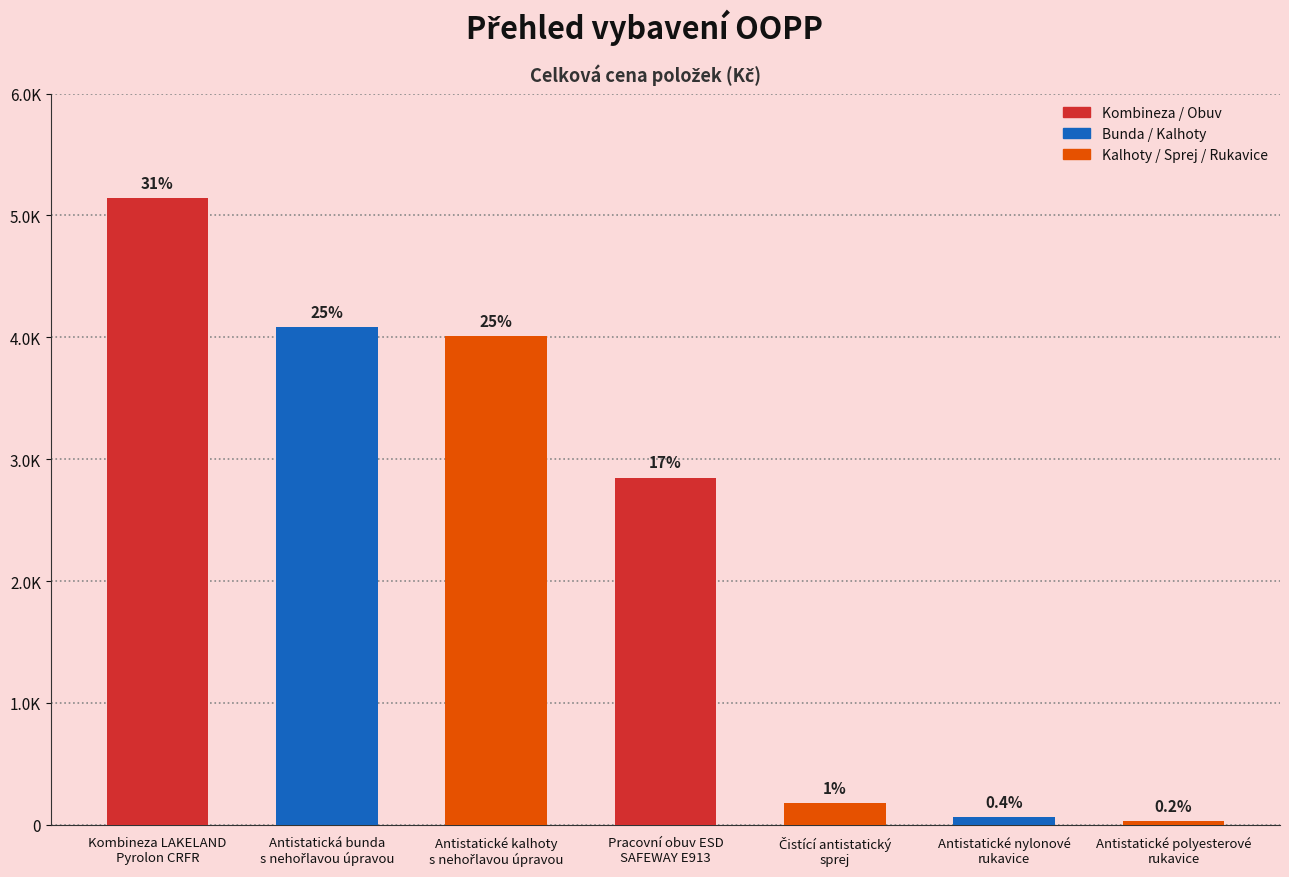

Does the chart contain any negative values?

No